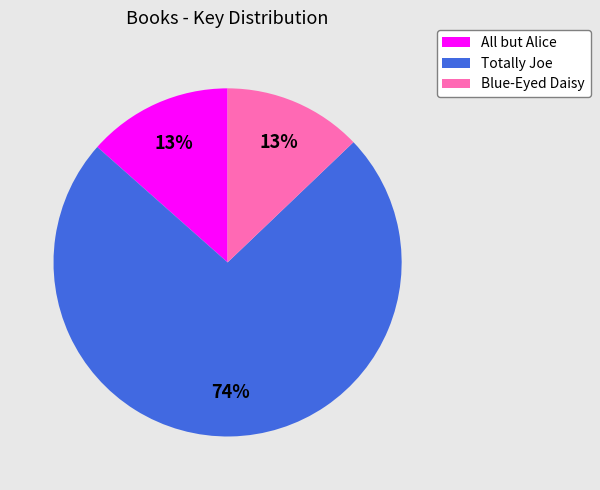

Is there any slice that represents more than half of the pie?

Yes